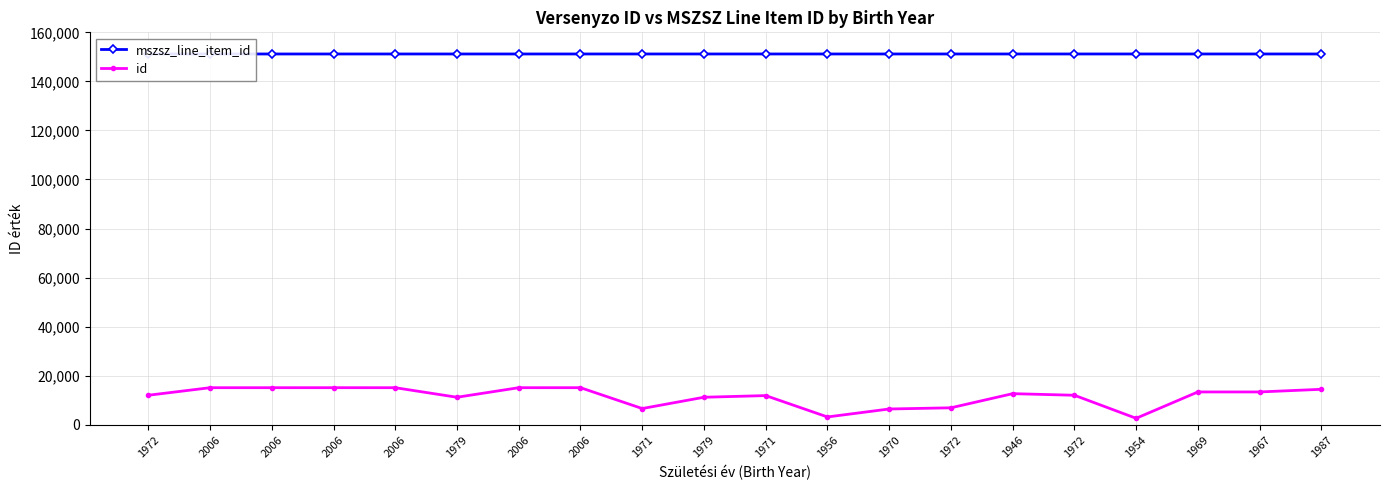

At how many categories does at least one series exceed 57525?

20